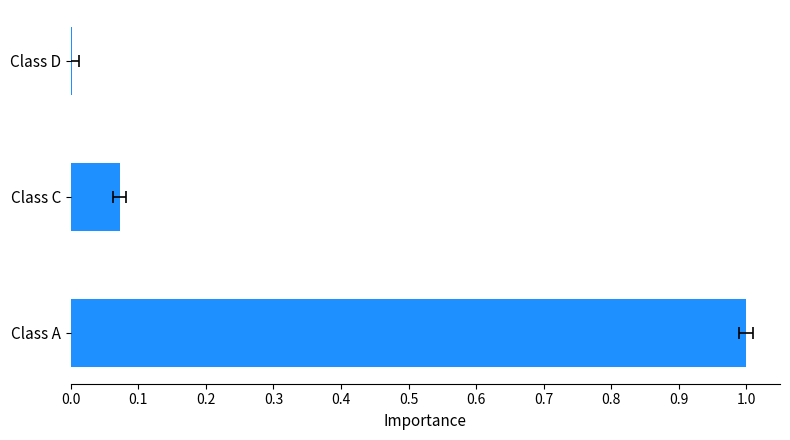

What is the greatest value displayed?

1.0